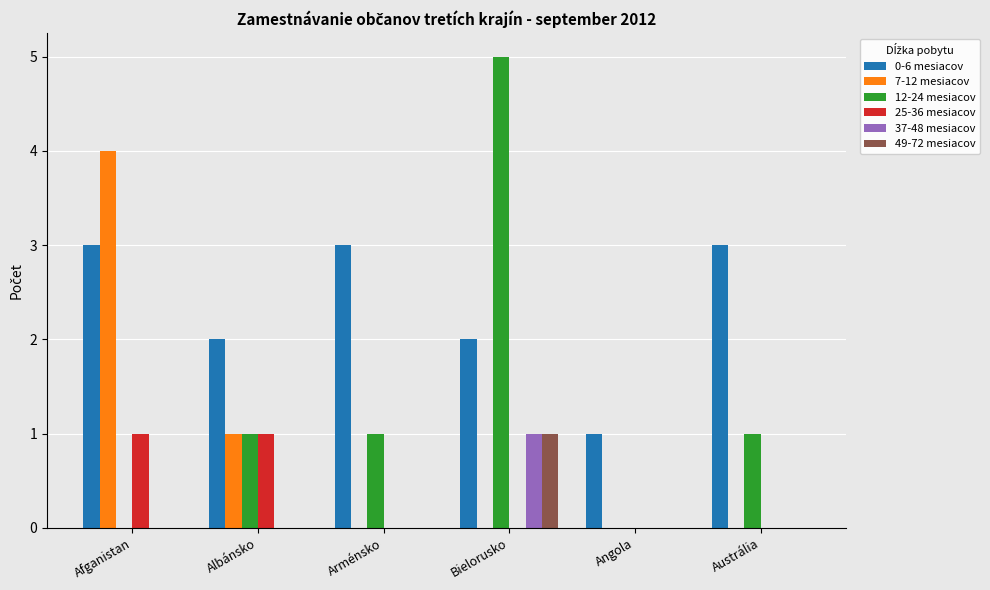

True or false: 0-6 mesiacov has a value of 2 at Bielorusko.

True